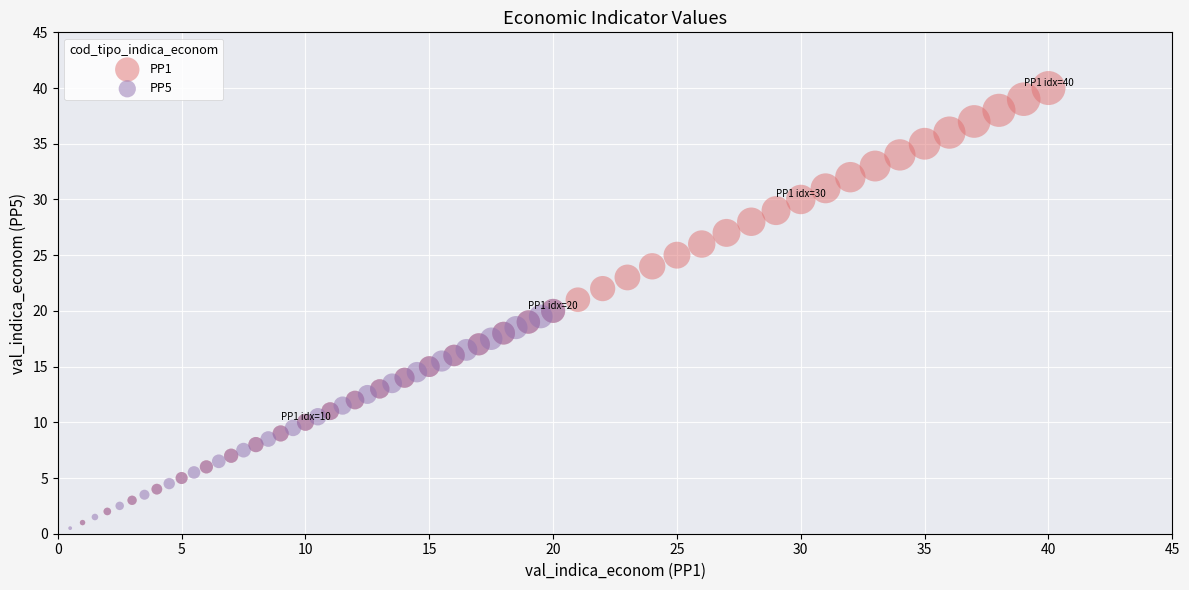

Which series has the largest Y range (max minus min)?

PP1